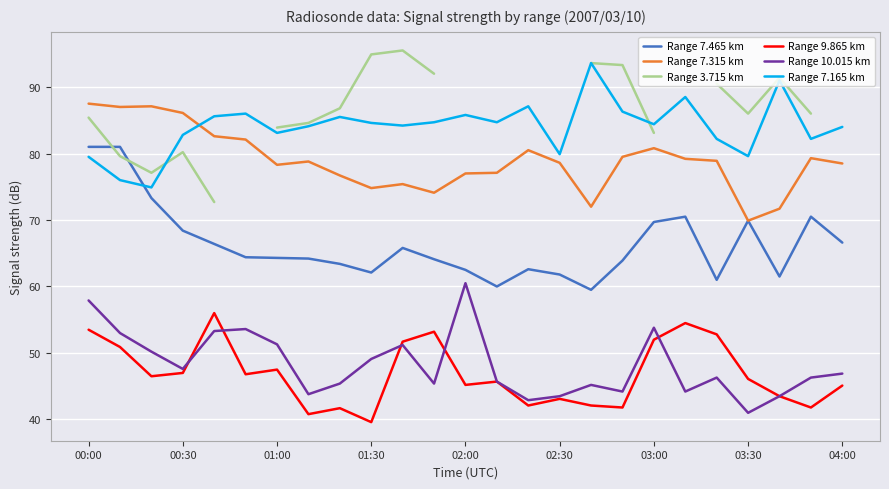

Which category has the lowest value in the Range 7.315 km series?

03:30